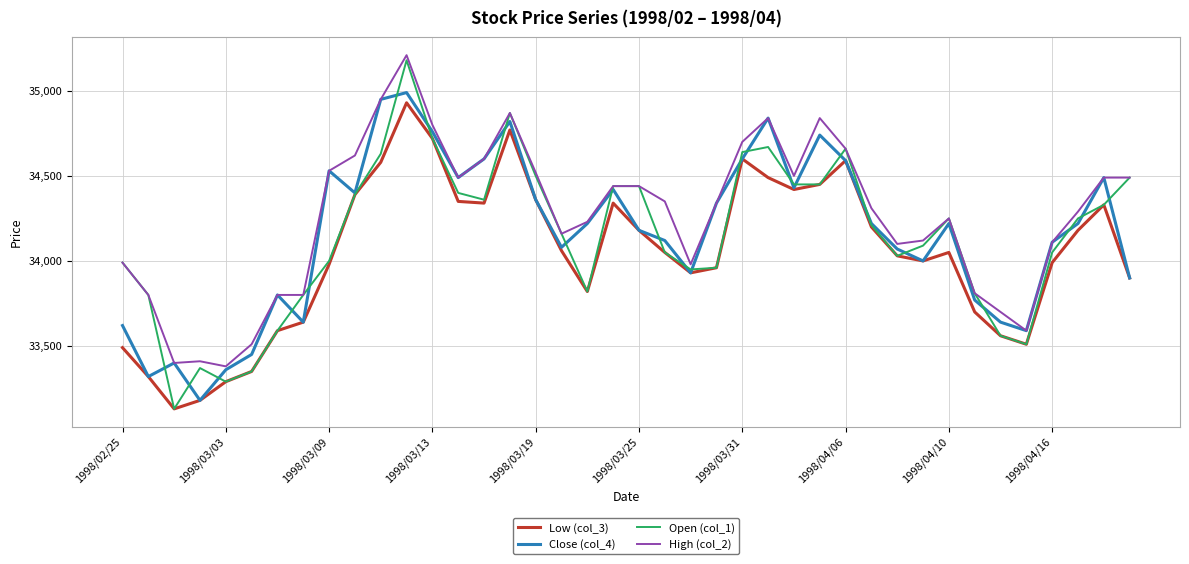

Which series has the largest total across all categories?

High (col_2)